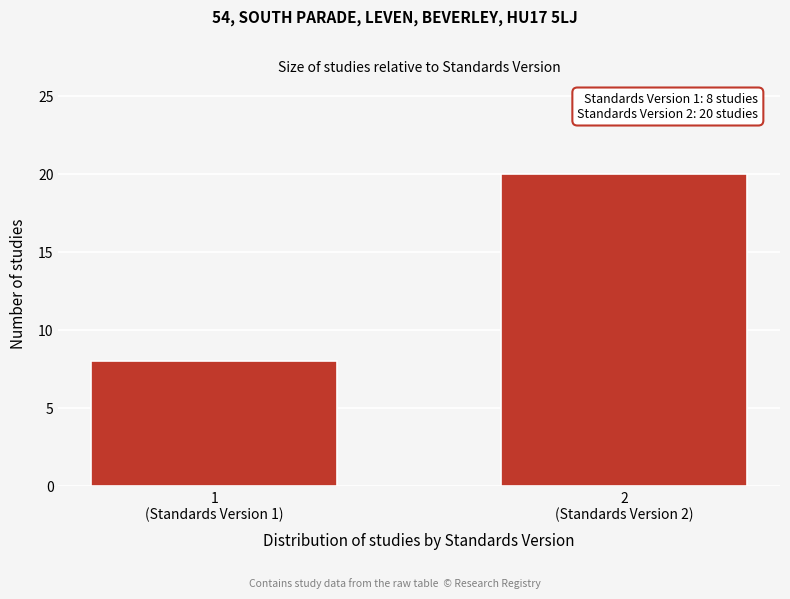

Reading left to right, extract all data points from this chart.

8	20